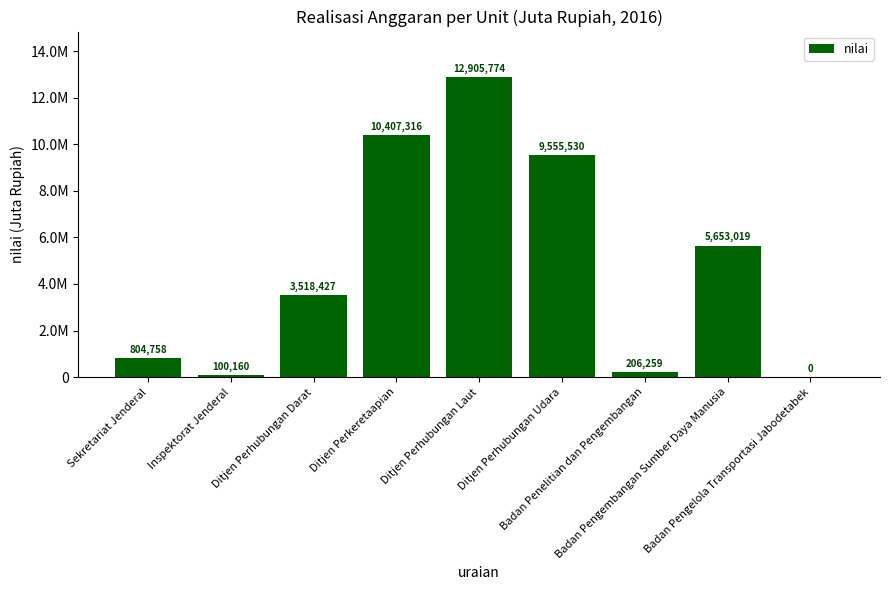

Between Ditjen Perhubungan Laut and Ditjen Perkeretaapian, which is larger?

Ditjen Perhubungan Laut